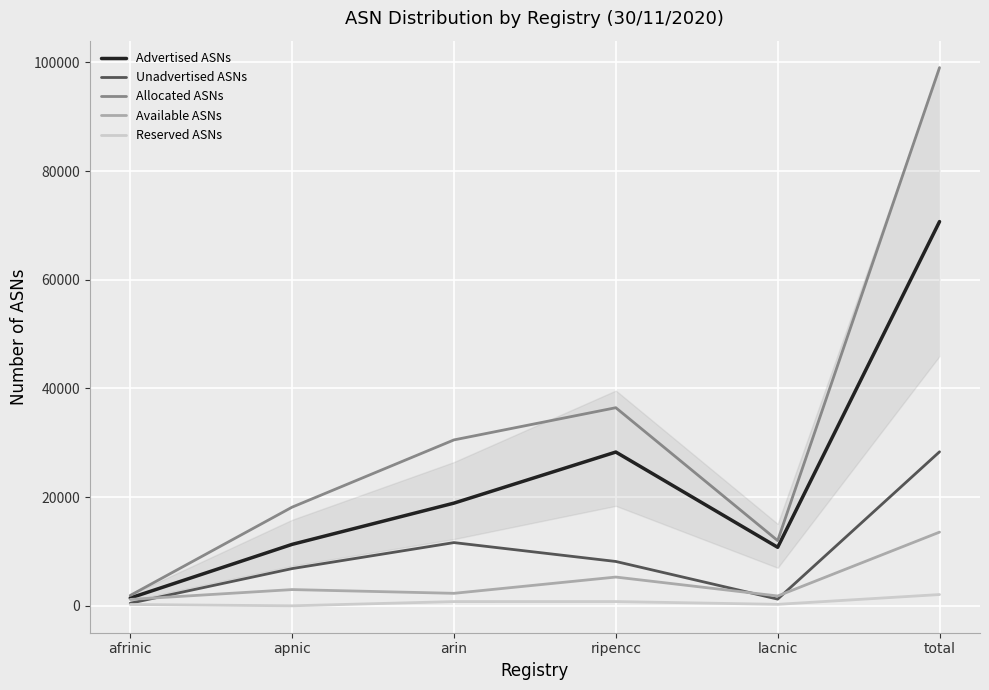

What is the maximum value for Available ASNs?

13559